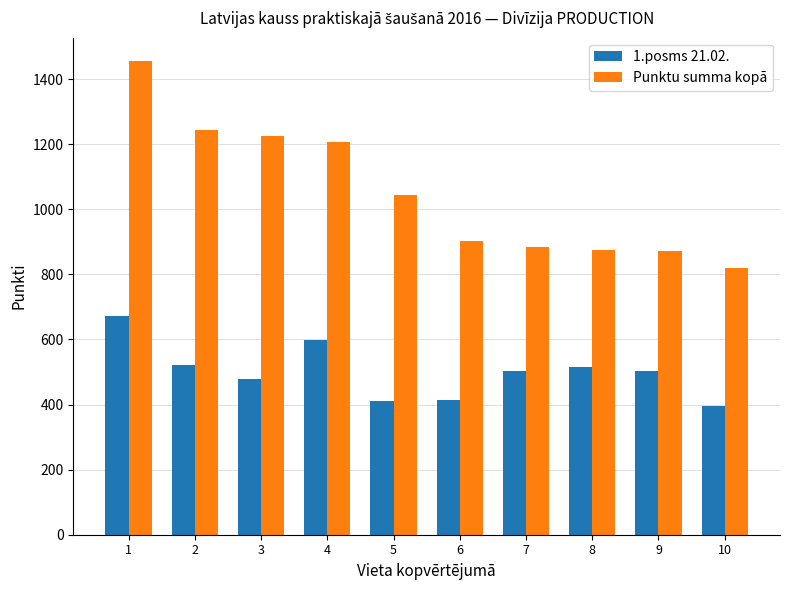

Which label corresponds to the smallest value in the chart?

10